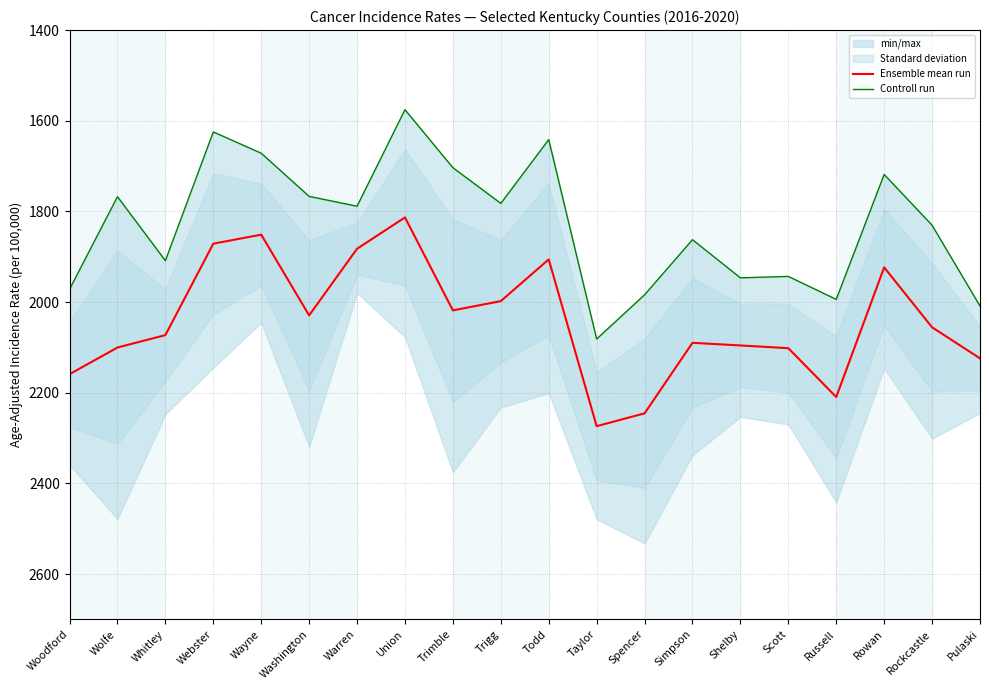

What is the maximum value for Ensemble mean run?

2273.8